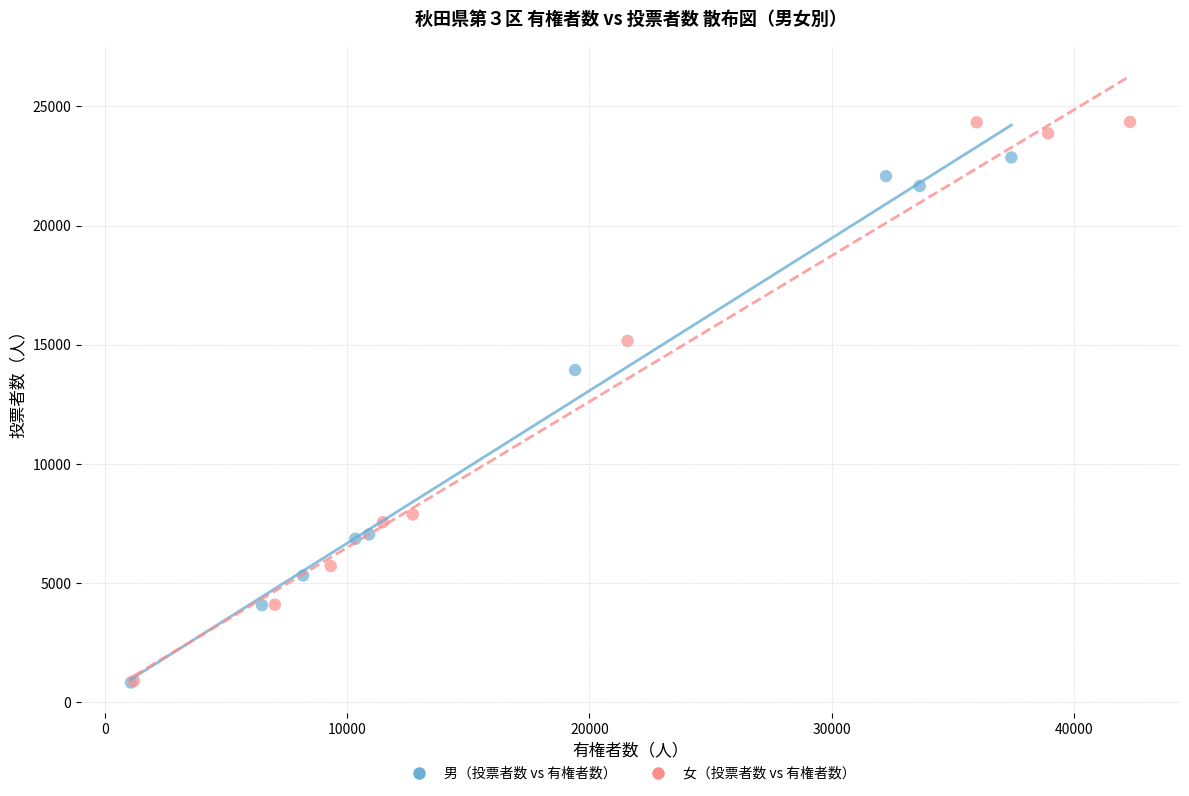

Which series has the largest Y range (max minus min)?

女（投票者数 vs 有権者数）